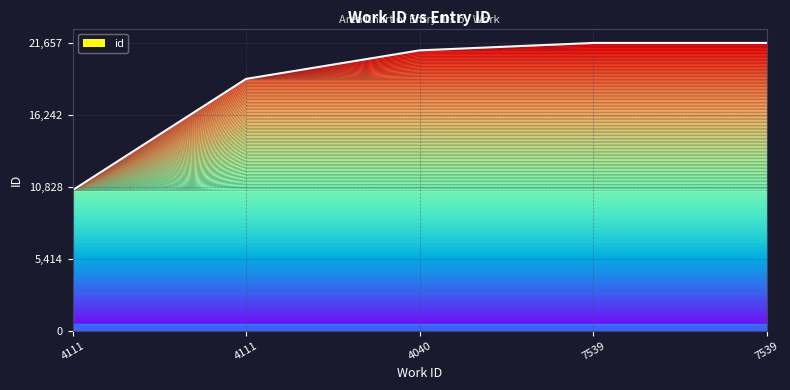

At which category does the chart reach its minimum across all series?

4111